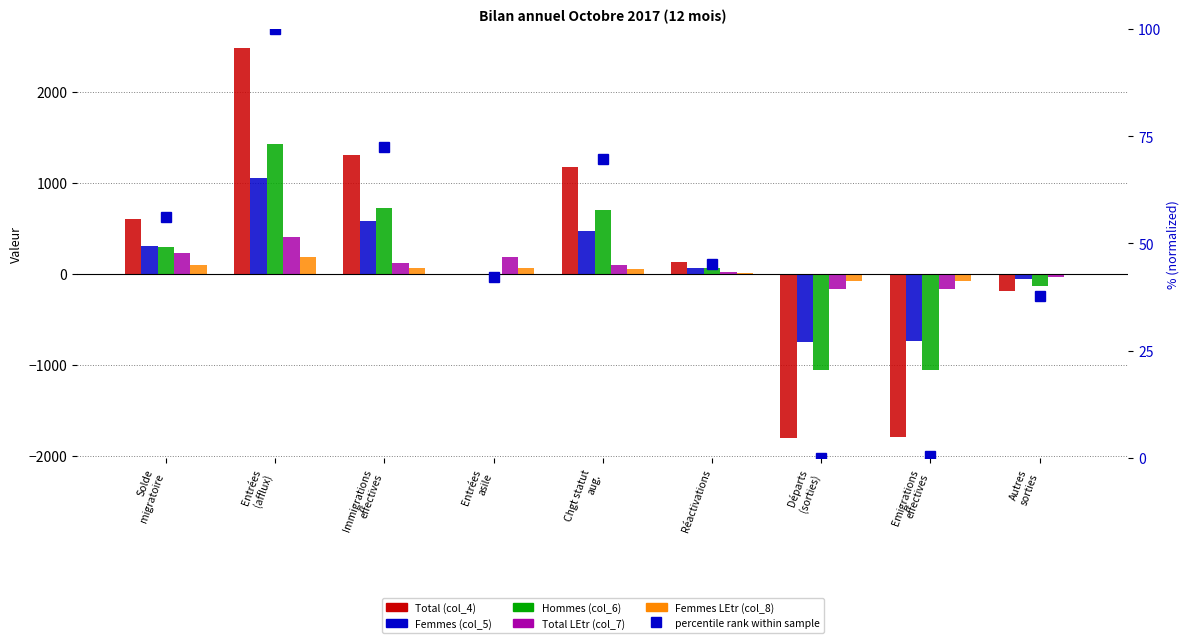

The value of Femmes (col_5) at Entrées
(afflux) is 1605.1. True or false?

False